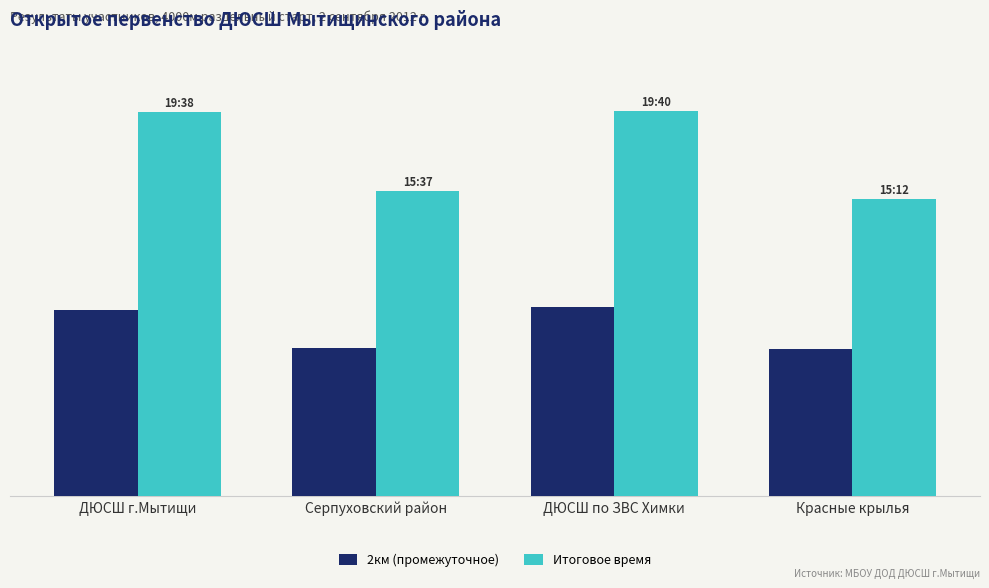

At how many categories does at least one series exceed 727?

4